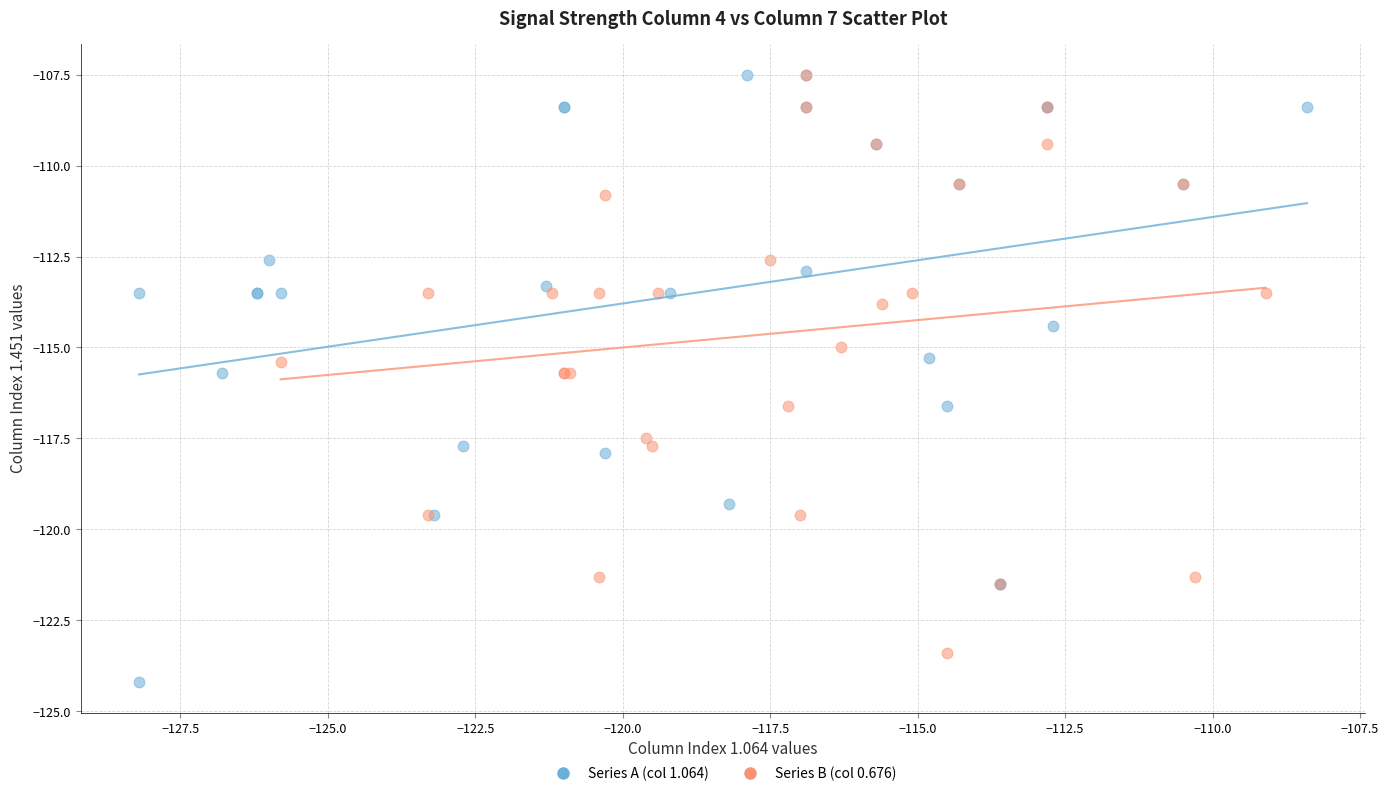

Which series reaches the minimum Y coordinate?

Series A (col 1.064)